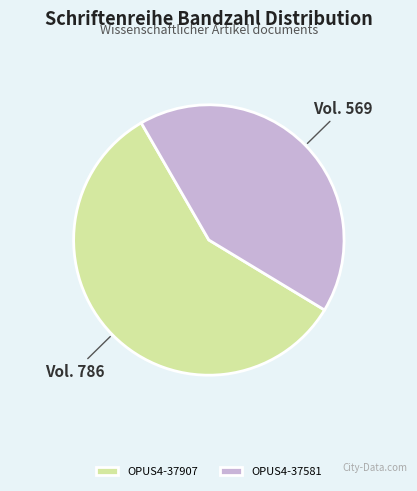

Between OPUS4-37581 and OPUS4-37907, which is larger?

OPUS4-37907